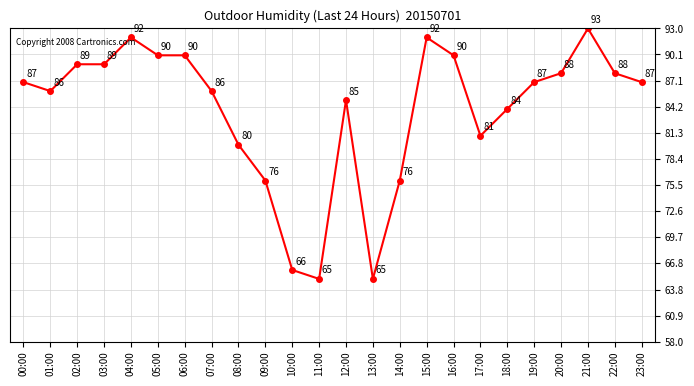

Reading left to right, extract all data points from this chart.

87	86	89	89	92	90	90	86	80	76	66	65	85	65	76	92	90	81	84	87	88	93	88	87